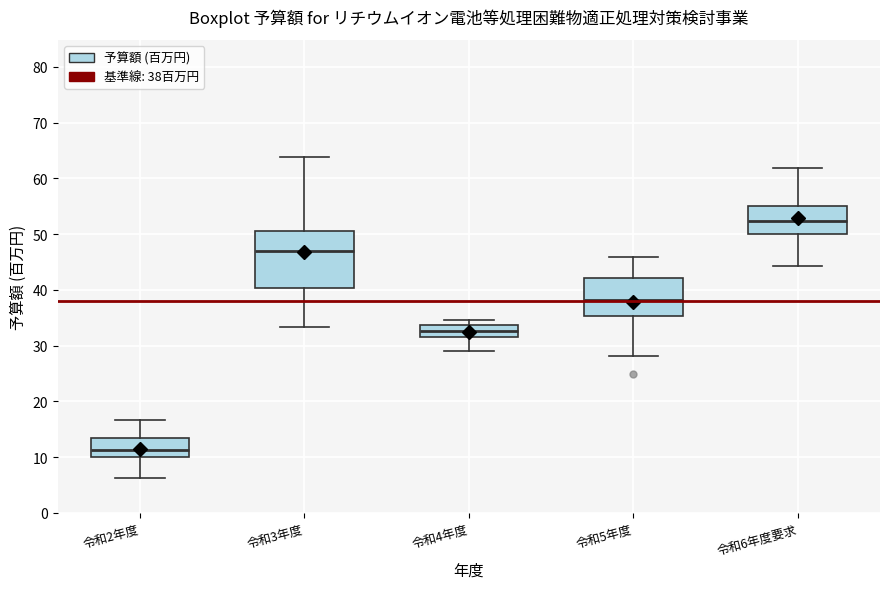

Comparing the boxes themselves (not the whiskers), which one is the tallest?

令和3年度